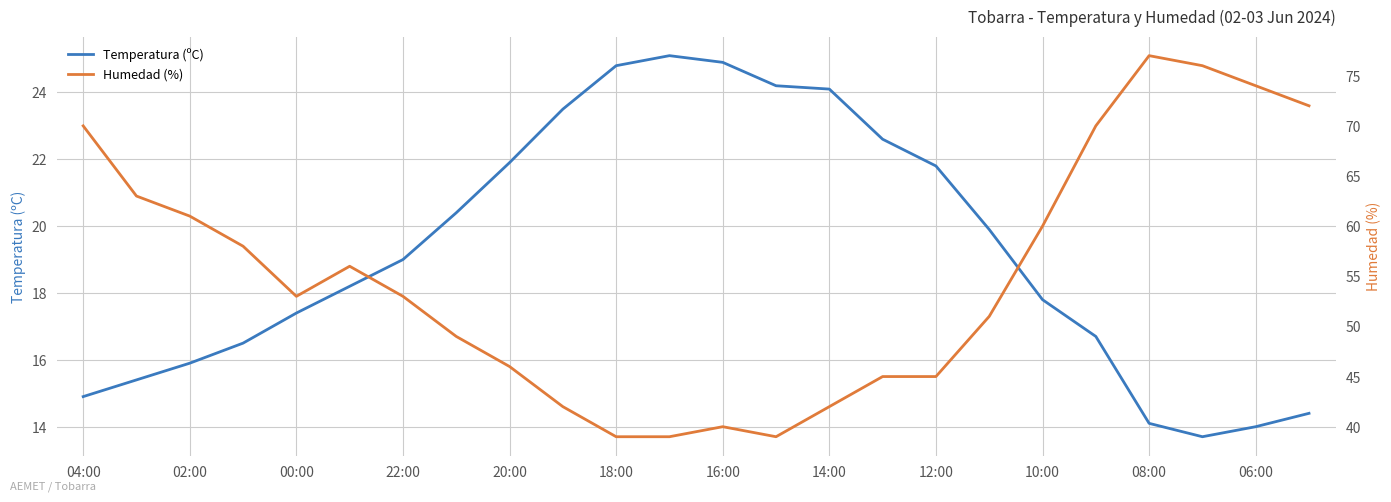

Is it true that Temperatura (ºC) equals 17.4 at 00:00?

True